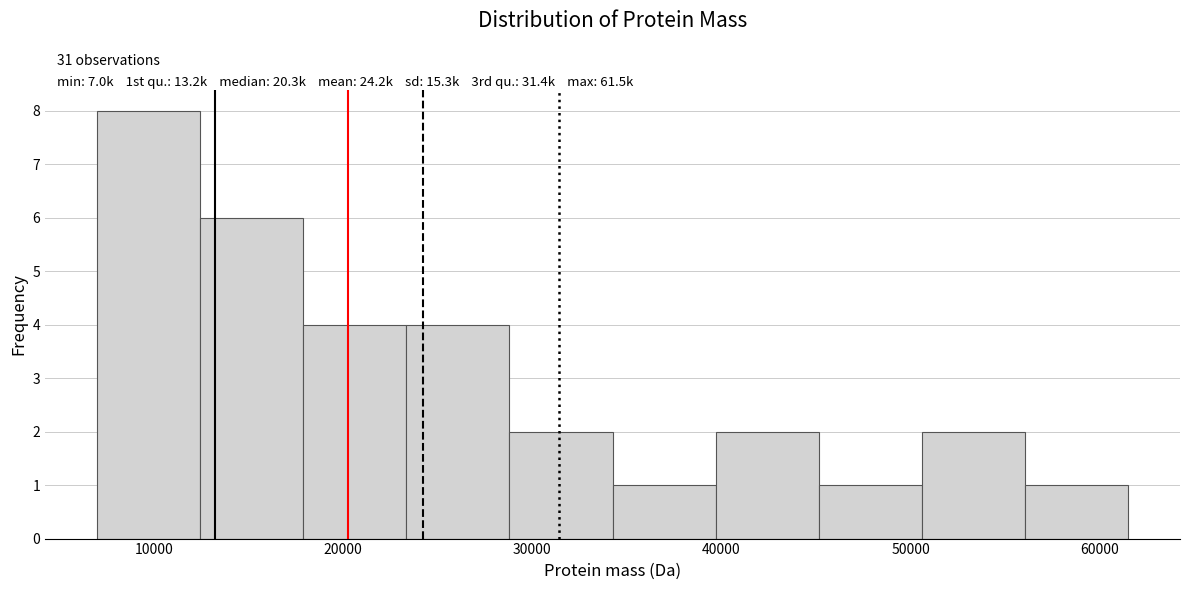

Over which range of the x-axis is the bar tallest?

7000 to 12000